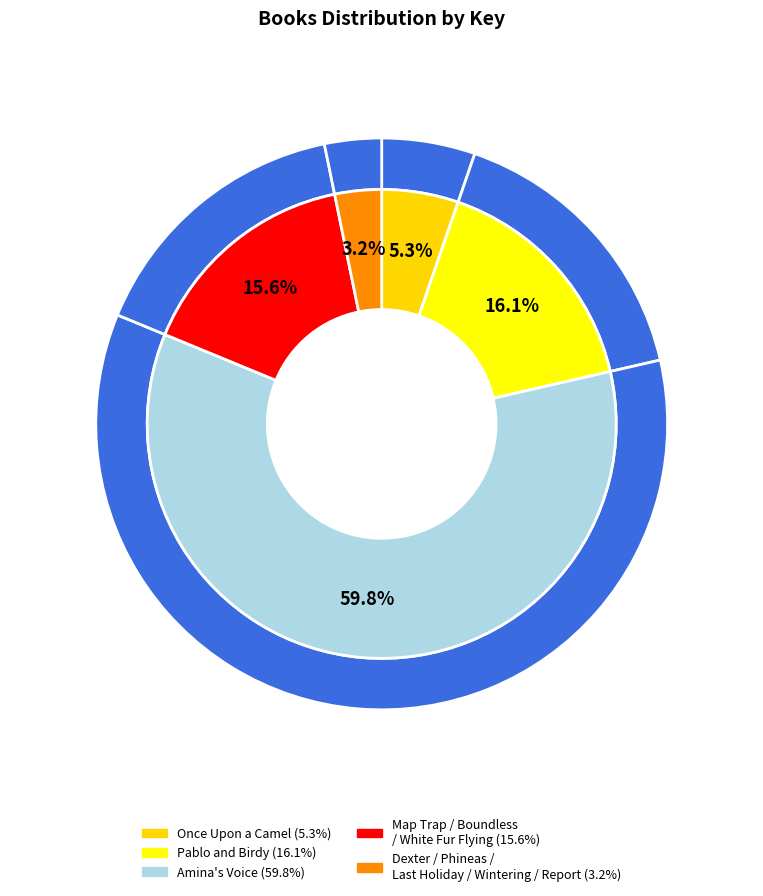

What is the largest slice in the pie chart?

Amina's Voice